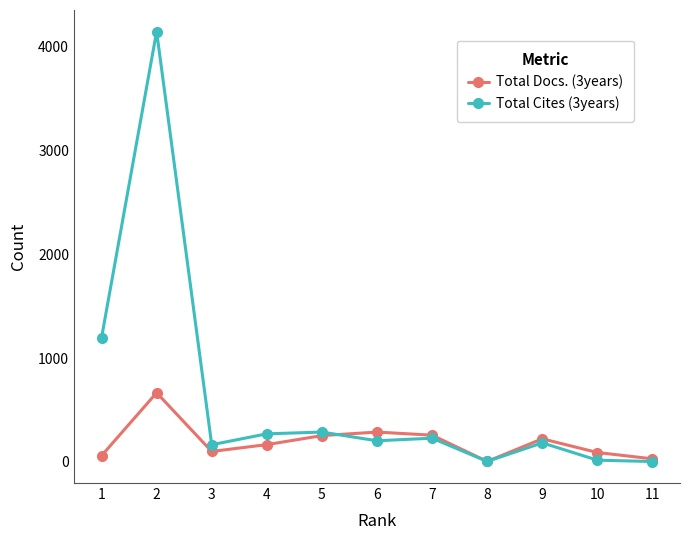

Rank the series by their maximum value, from highest to lowest.

Total Cites (3years), Total Docs. (3years)